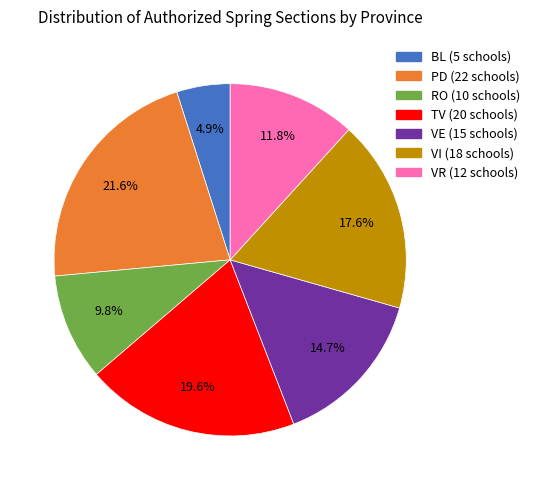

Which slice is the largest?

PD